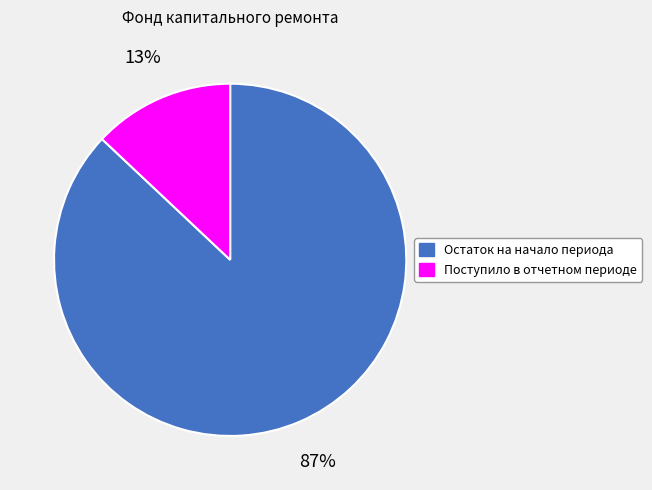

Which category has the smallest portion of the pie?

Поступило в отчетном периоде